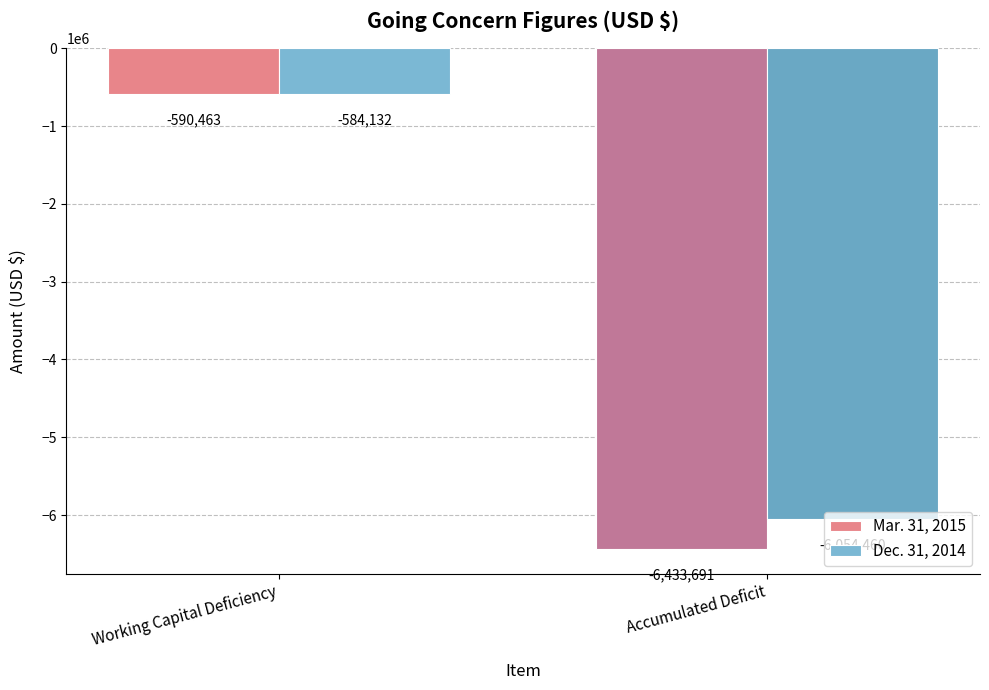

The value of Mar. 31, 2015 at Working Capital Deficiency is -903649. True or false?

False